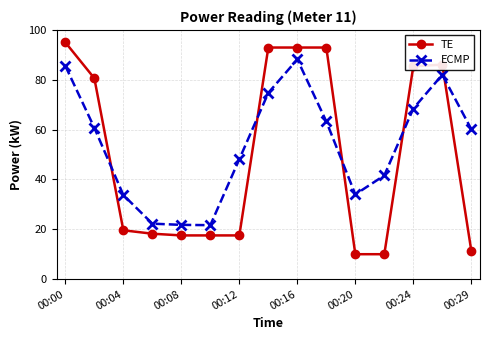

True or false: ECMP and TE intersect in this chart.

True